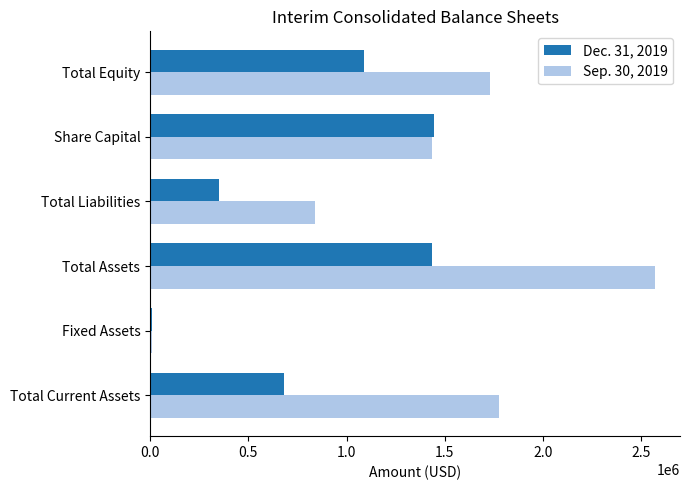

Rank the series by their maximum value, from lowest to highest.

Dec. 31, 2019, Sep. 30, 2019